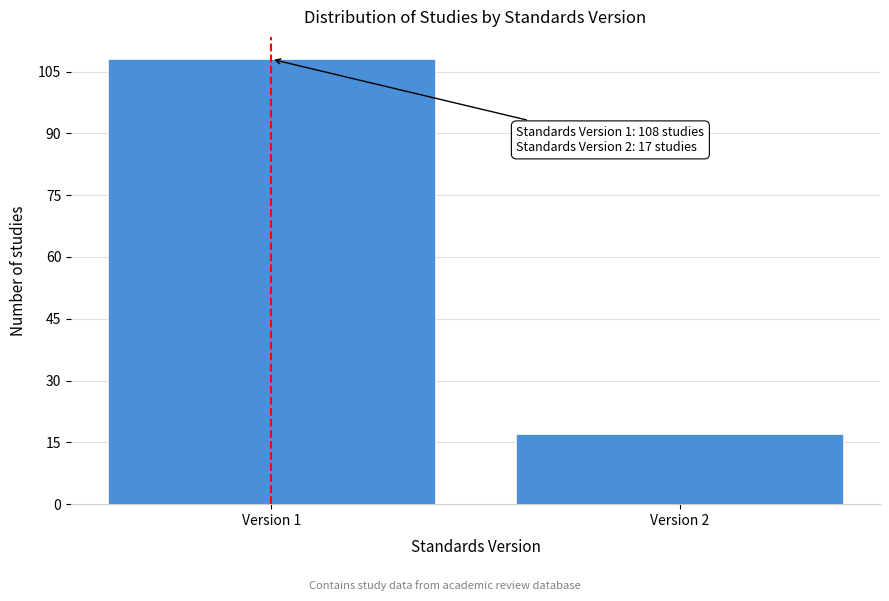

Reading left to right, transcribe all the data shown in this chart.

Version 1=108	Version 2=17